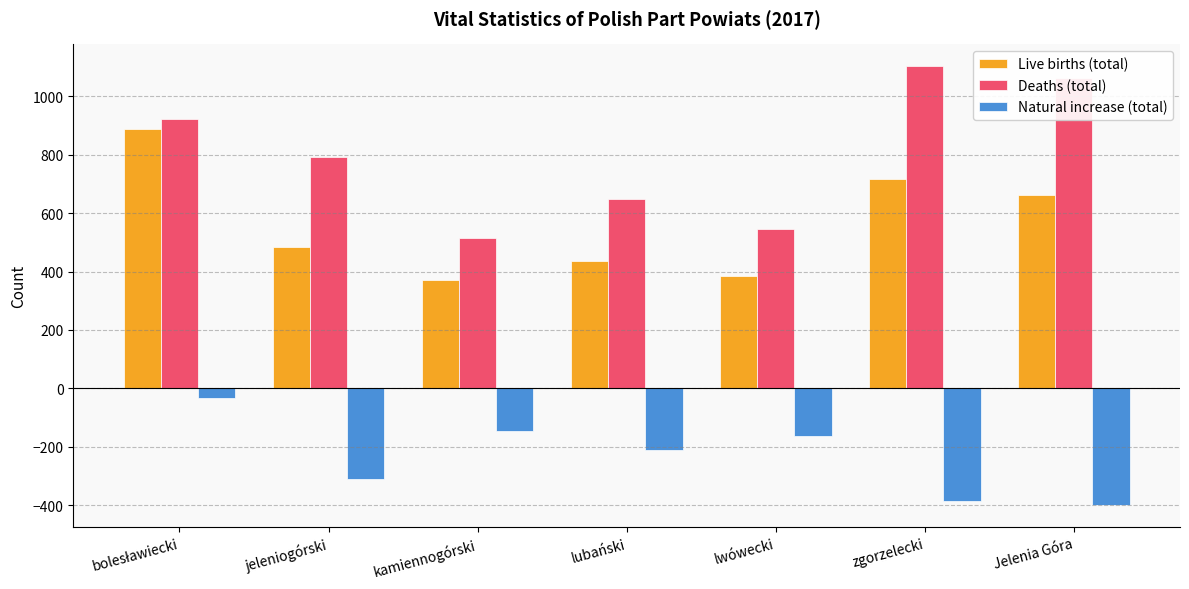

What is the smallest value displayed?

-399